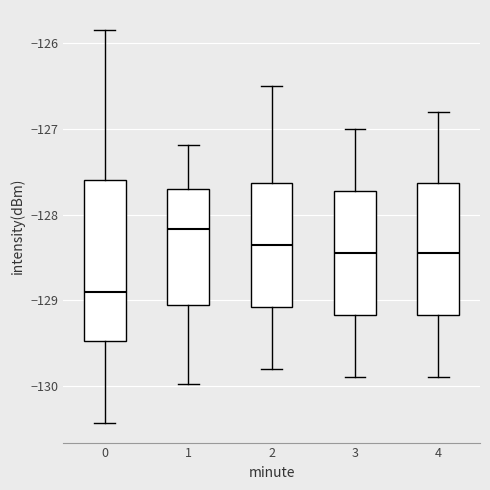

Which box is the tallest, from its lower edge to its upper edge?

0